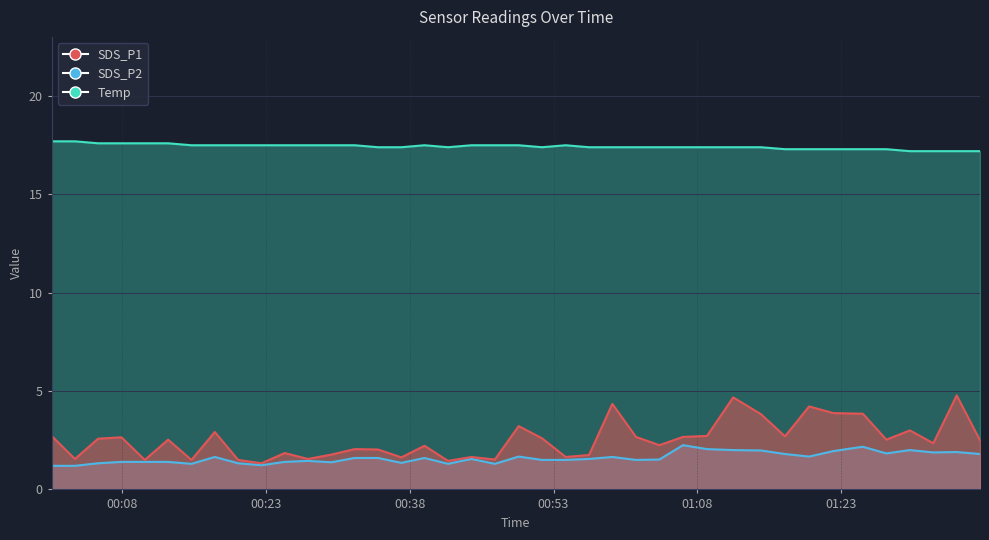

What is the difference between the highest and lowest values at 2023/08/29 01:17:08?

15.5